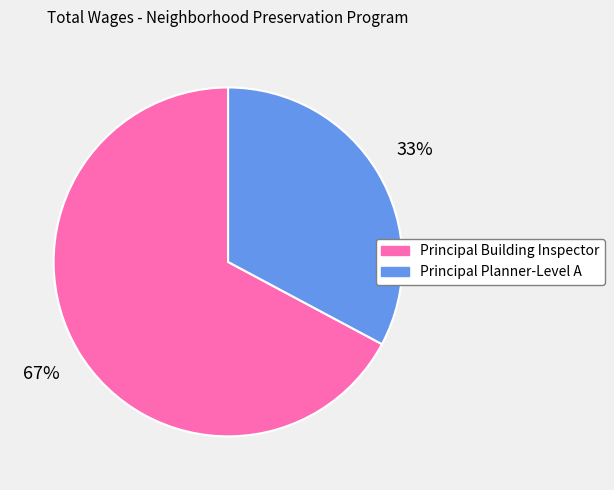

Is it true that Principal Building Inspector is 73% of the pie?

False